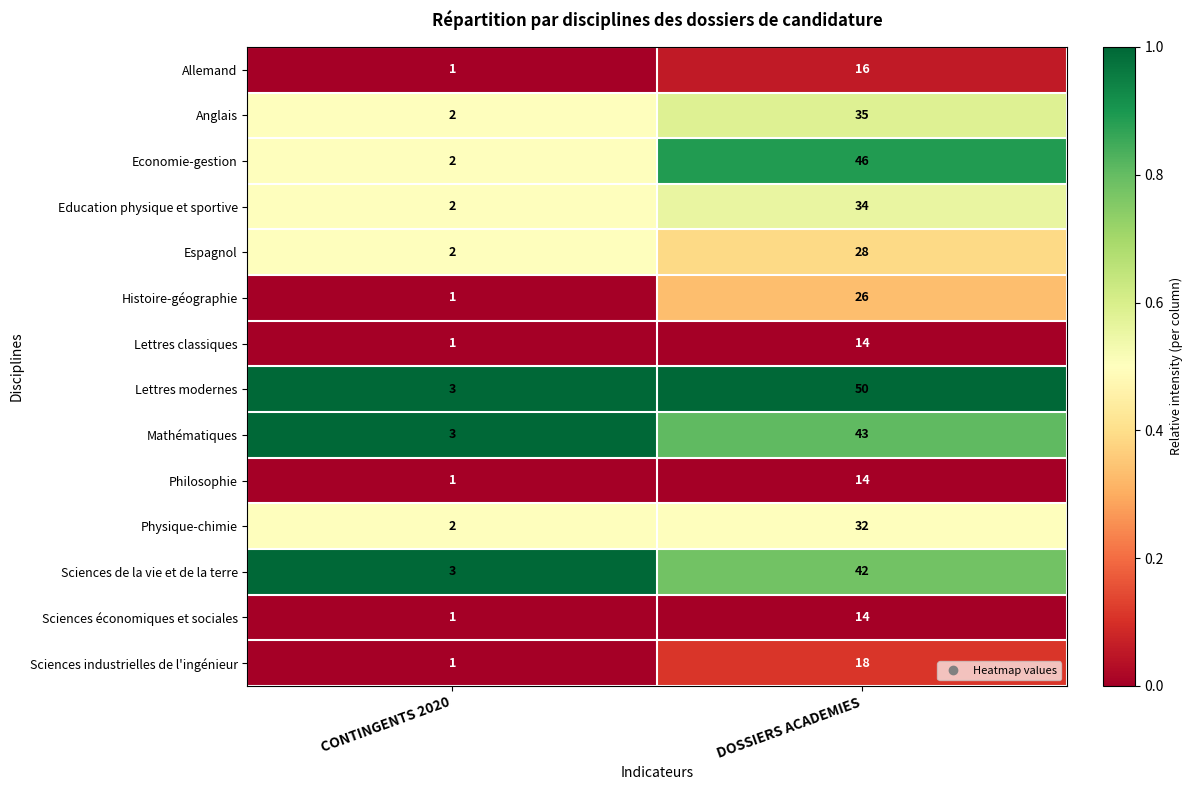

What value does the Sciences économiques et sociales series have at DOSSIERS ACADEMIES, to the nearest 5?

15